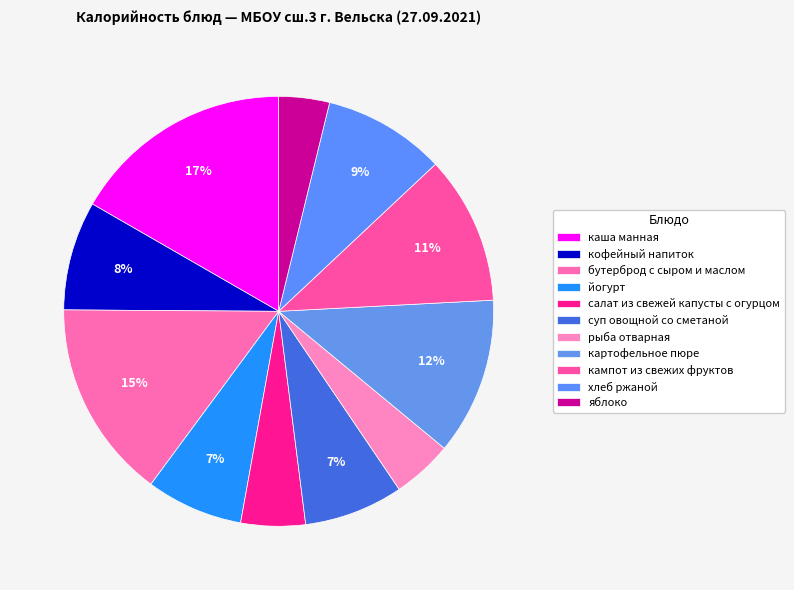

How many slices are in this pie chart?

11